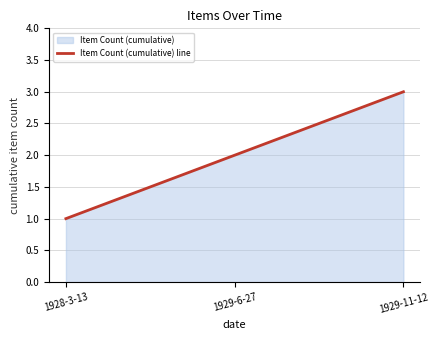

Count the values in the range 1 to 3.

3